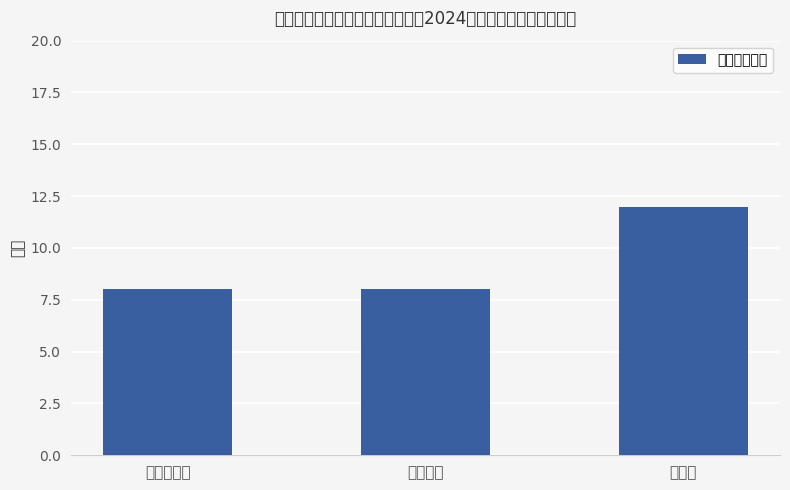

Reading left to right, what are all the values shown in this chart?

战略发展部=8	法律顾问=8	计财部=12